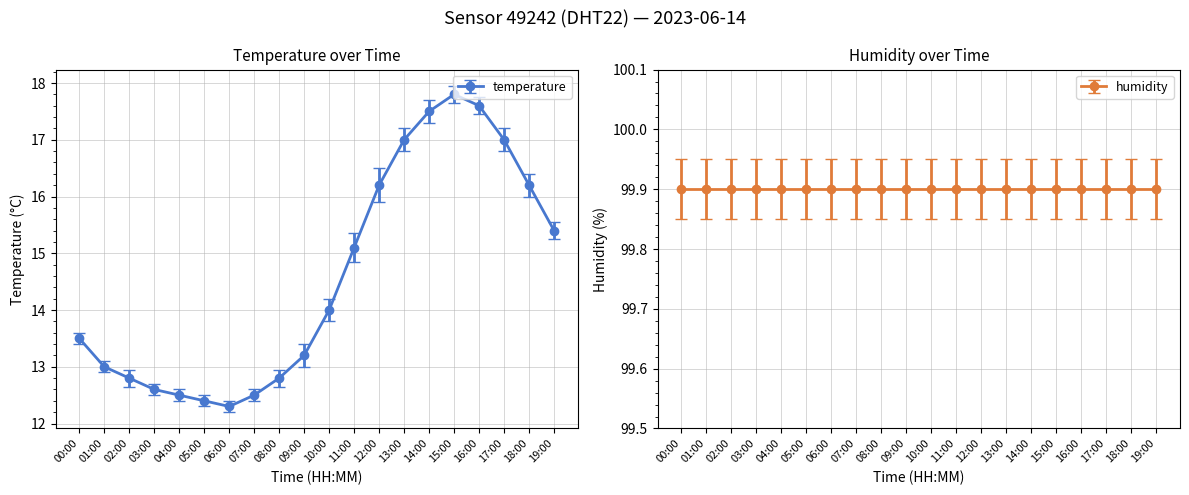

Does the chart have visible grid lines?

Yes